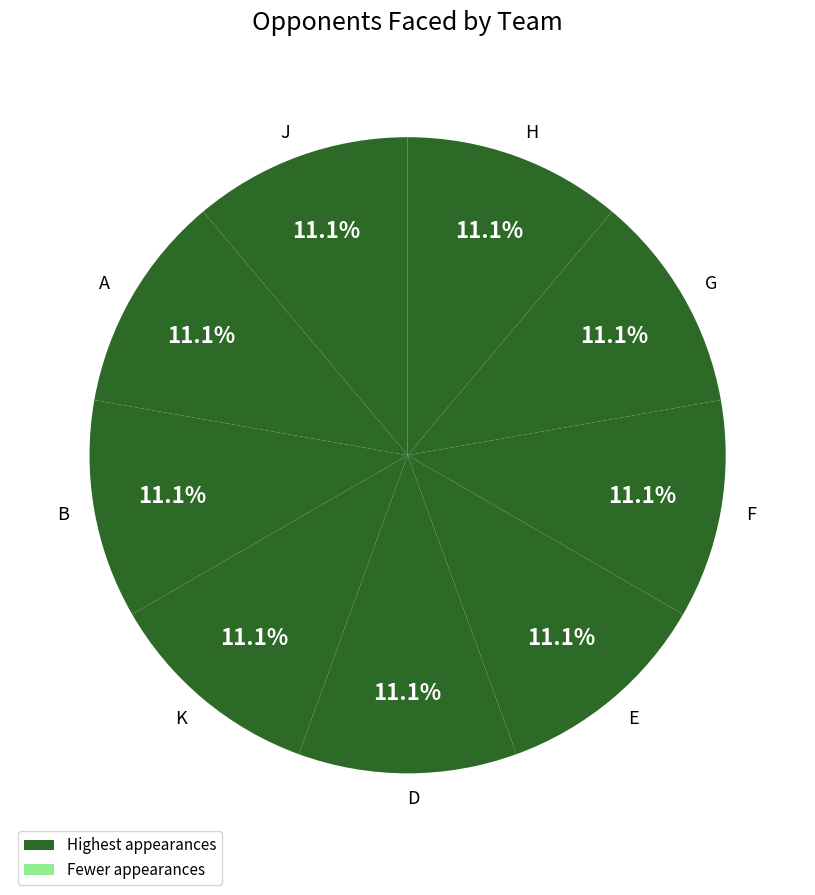

What is the ratio of the value at A to the value at B?

1.0